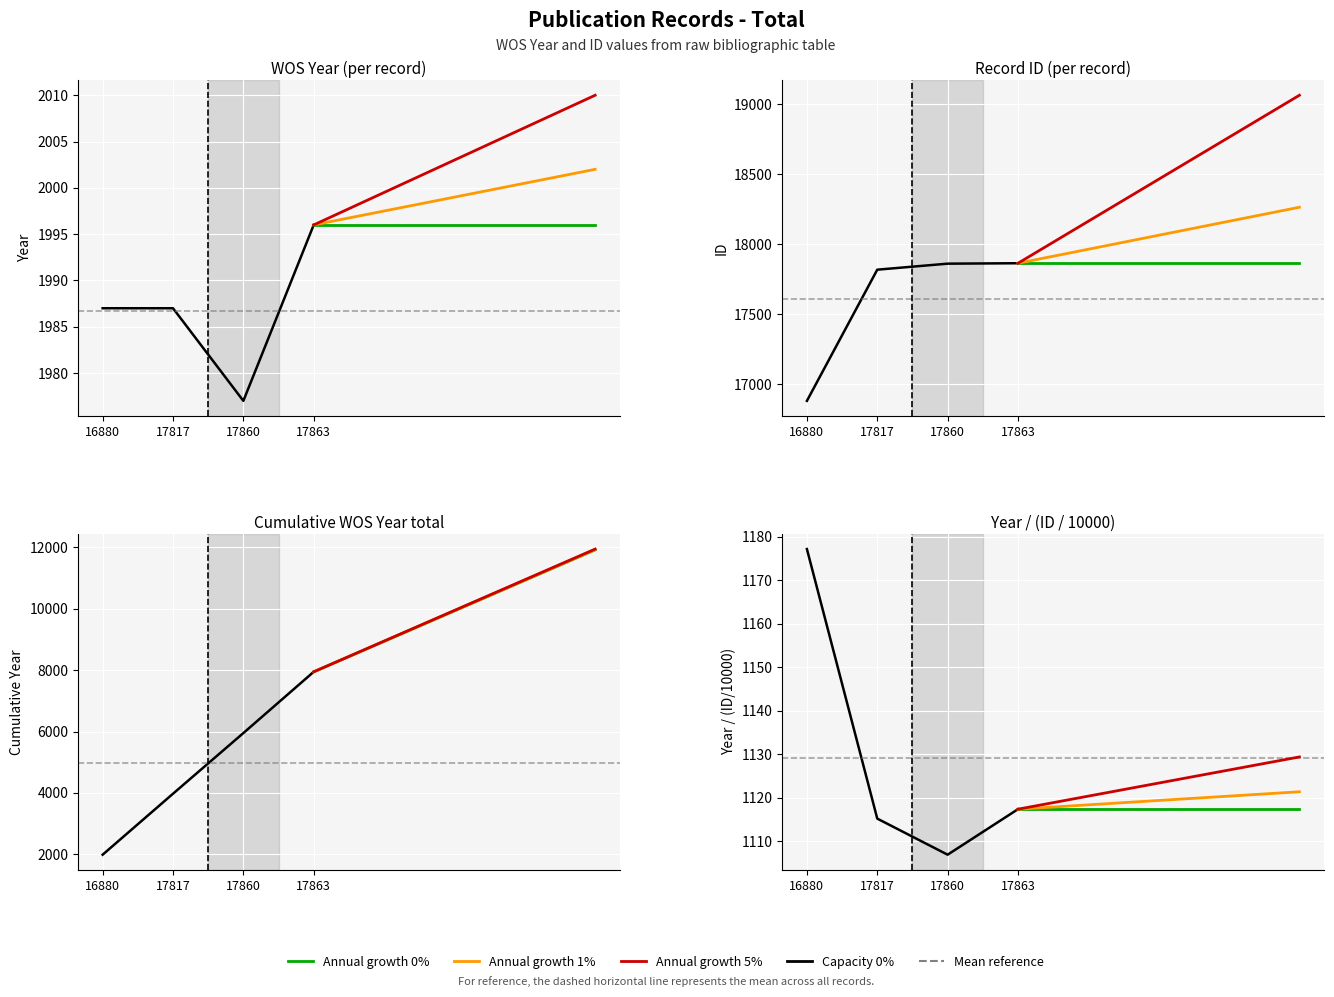

Which series changed the most between 16880 and 17860?

ID